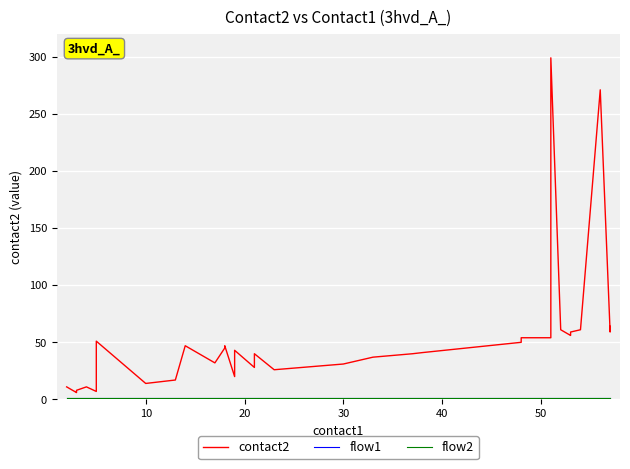

What is the greatest value displayed?

299